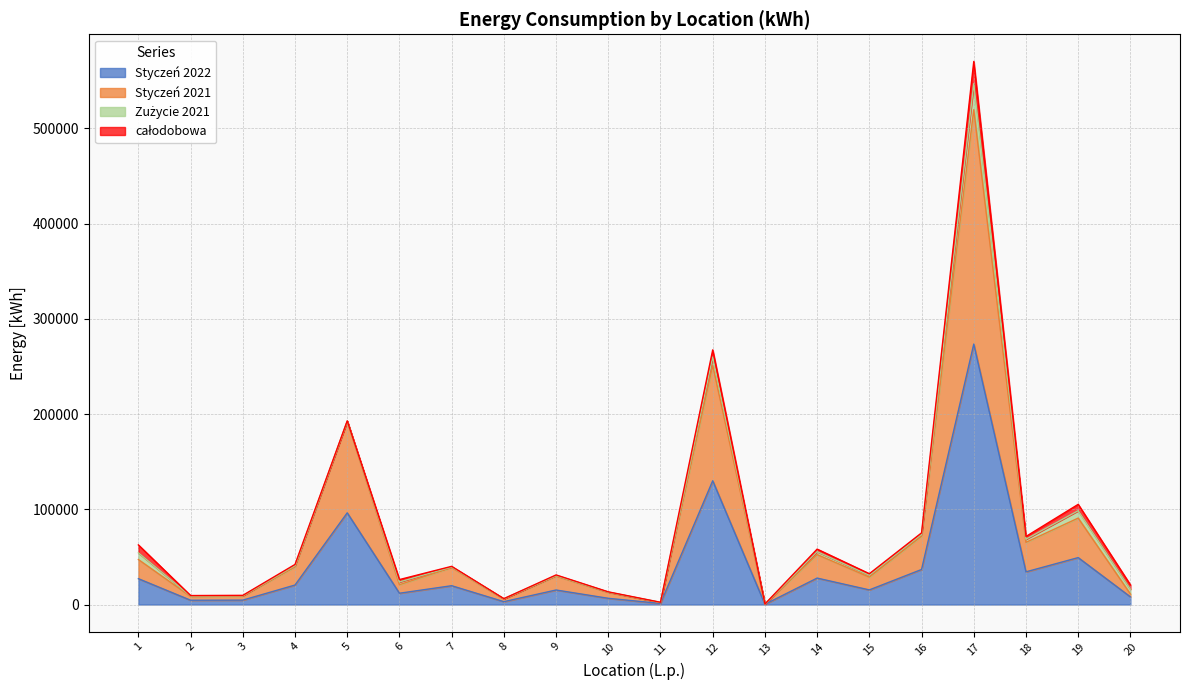

What is the value of the Styczeń 2022 point at the 17th from the left?

273537.0